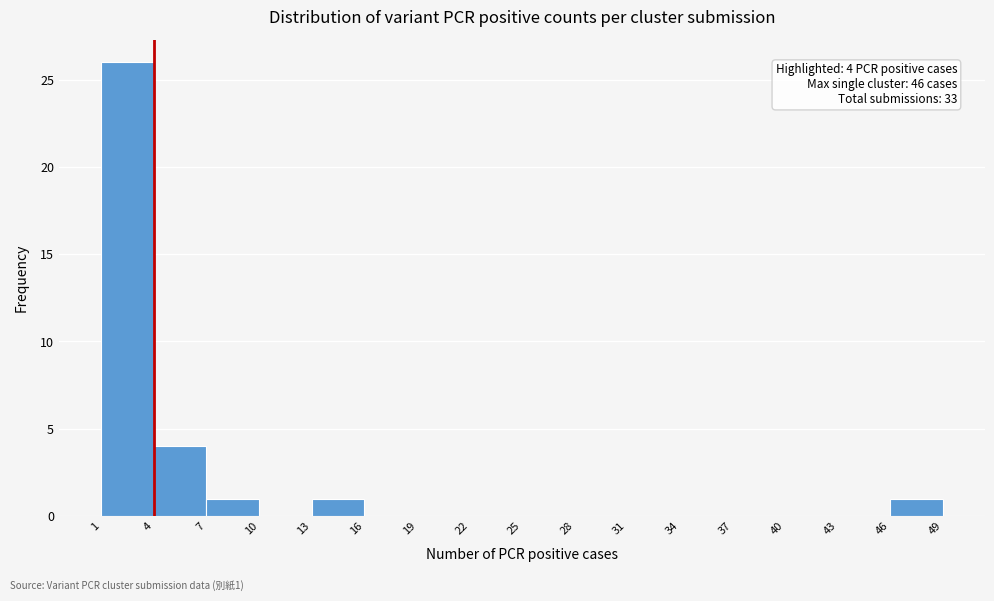

Over which range of the x-axis is the bar tallest?

1 to 4